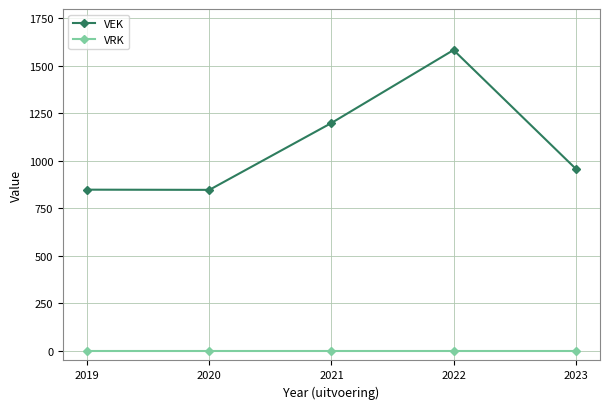

True or false: VRK and VEK cross at least once.

False